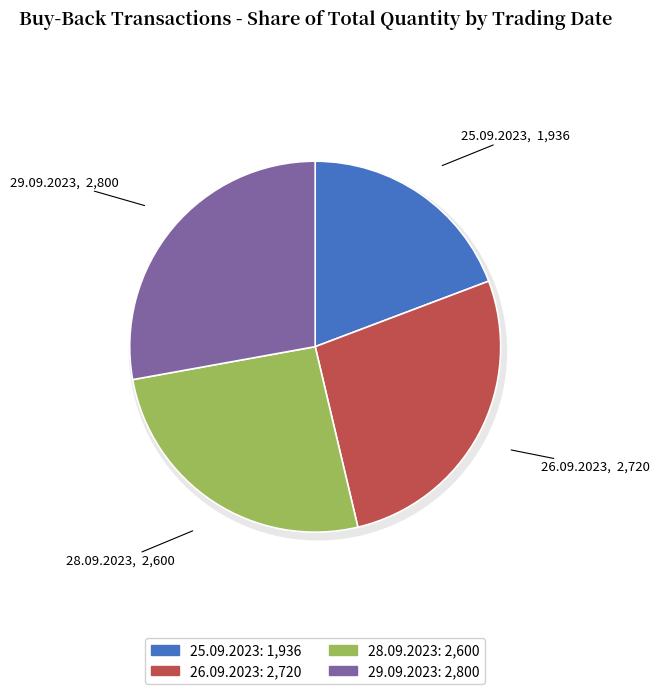

What percentage do 26.09.2023 and 25.09.2023 together represent?

46.3%